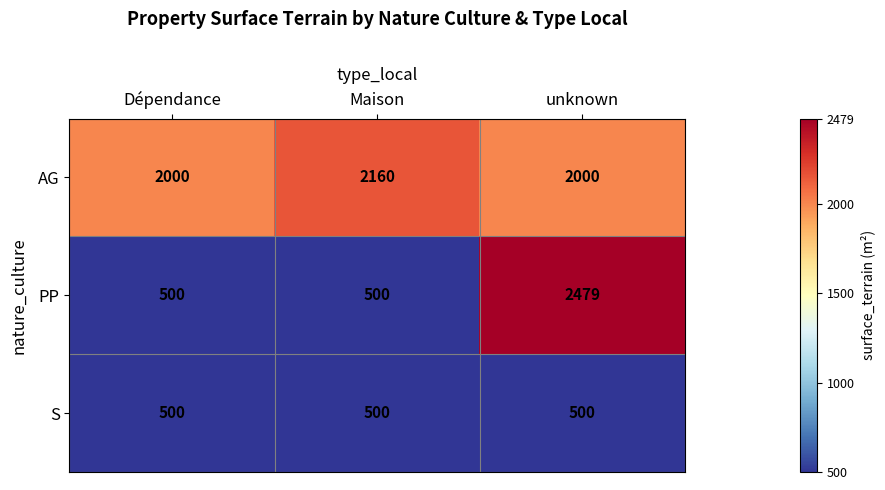

Rank the series by their average value, from lowest to highest.

S, PP, AG